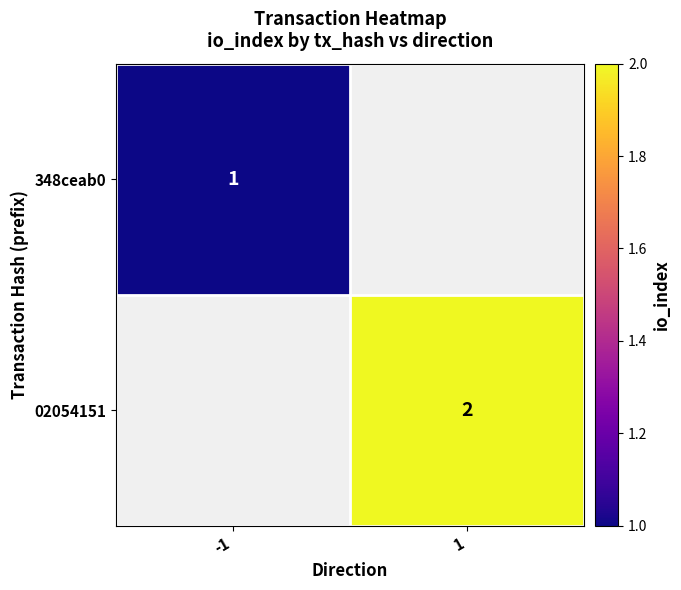

The 02054151 series shows 0.4 at 1. True or false?

False